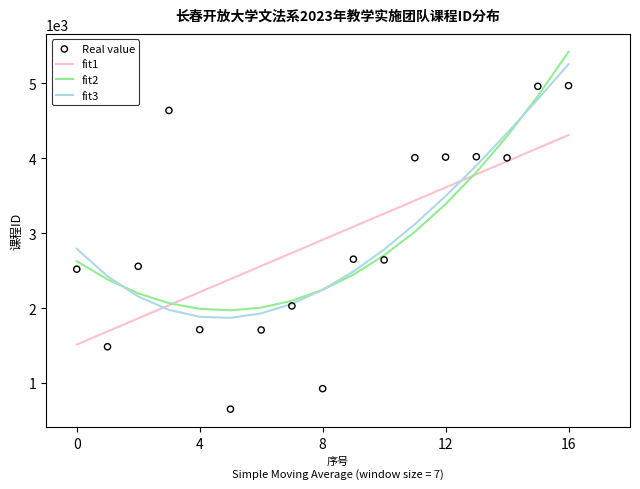

At how many categories does at least one series exceed 2447?

14